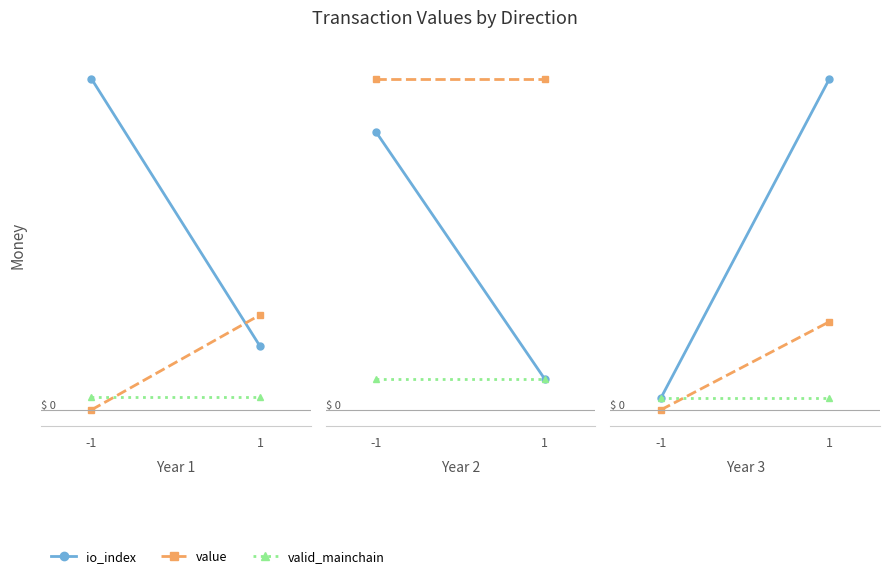

Count the number of categories in the chart.

2